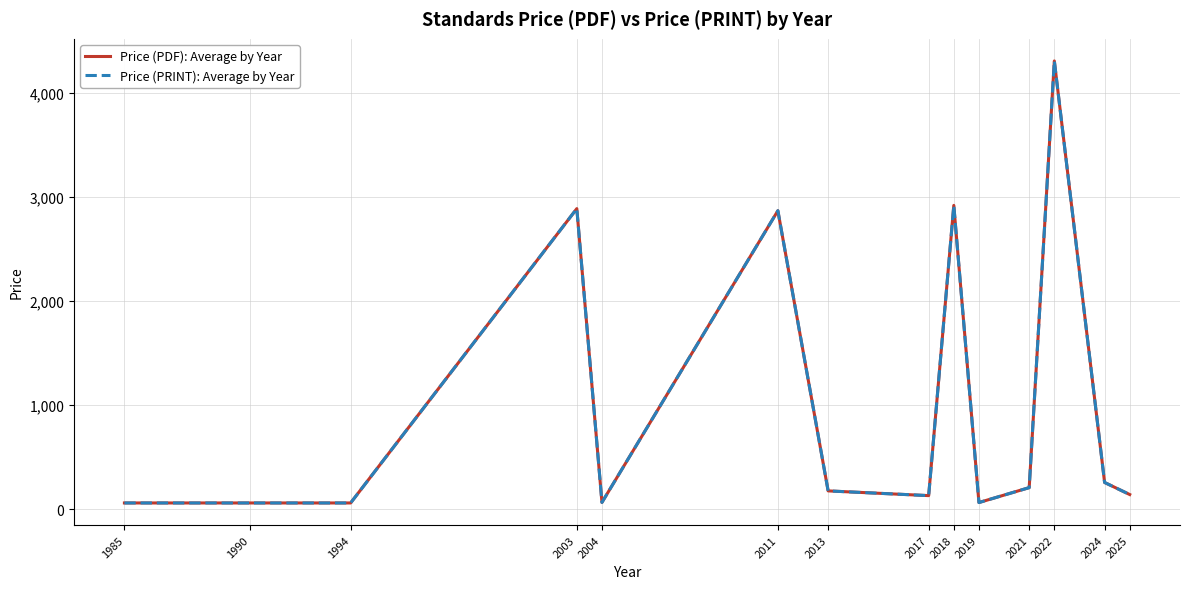

Between 2025 and 2019, which is larger?

2025